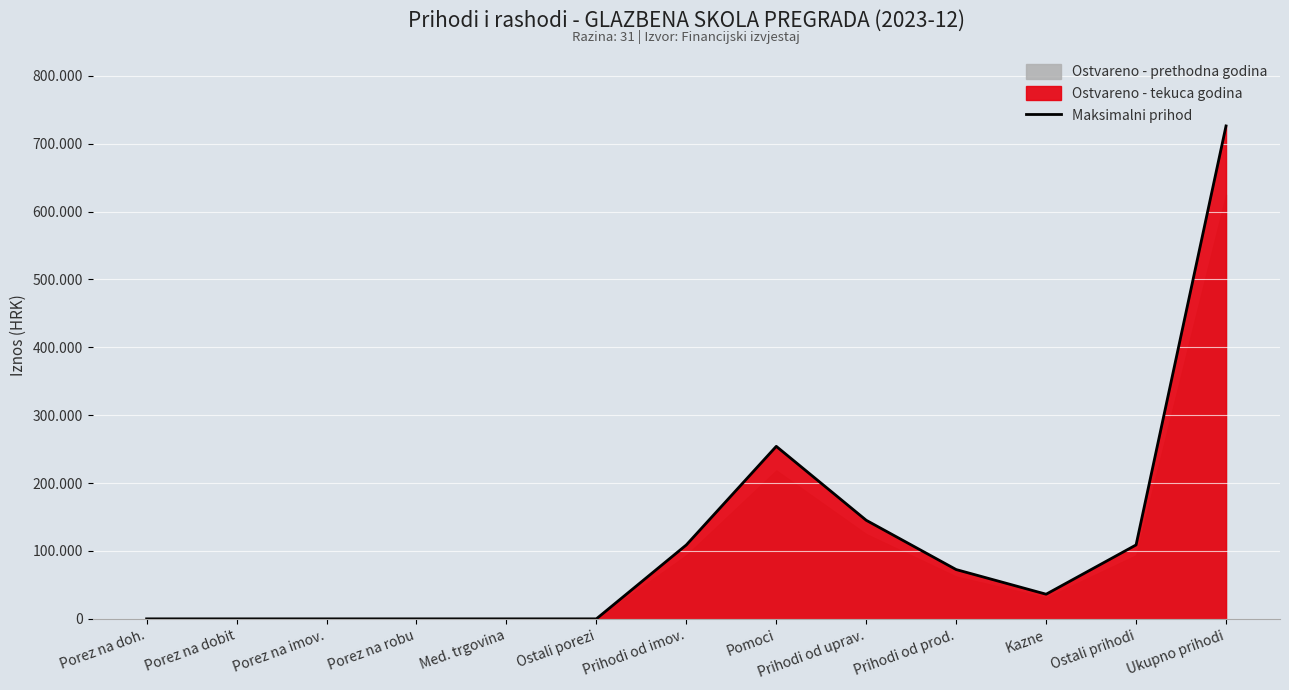

Reading left to right, extract all data points from this chart.

Porez na doh.=0.0	Porez na dobit=0.0	Porez na imov.=0.0	Porez na robu=0.0	Med. trgovina=0.0	Ostali porezi=0.0	Prihodi od imov.=108907.7	Pomoci=254118.0	Prihodi od uprav.=145210.3	Prihodi od prod.=72605.2	Kazne=36302.6	Ostali prihodi=108907.7	Ukupno prihodi=726051.6